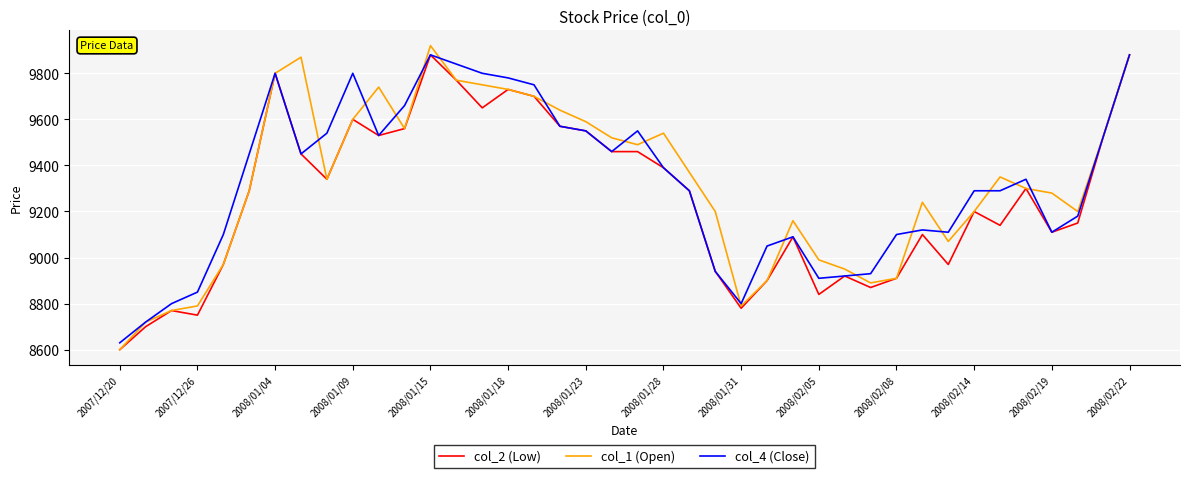

What is the difference between the maximum and second lowest values in the col_2 (Low) series?

1180